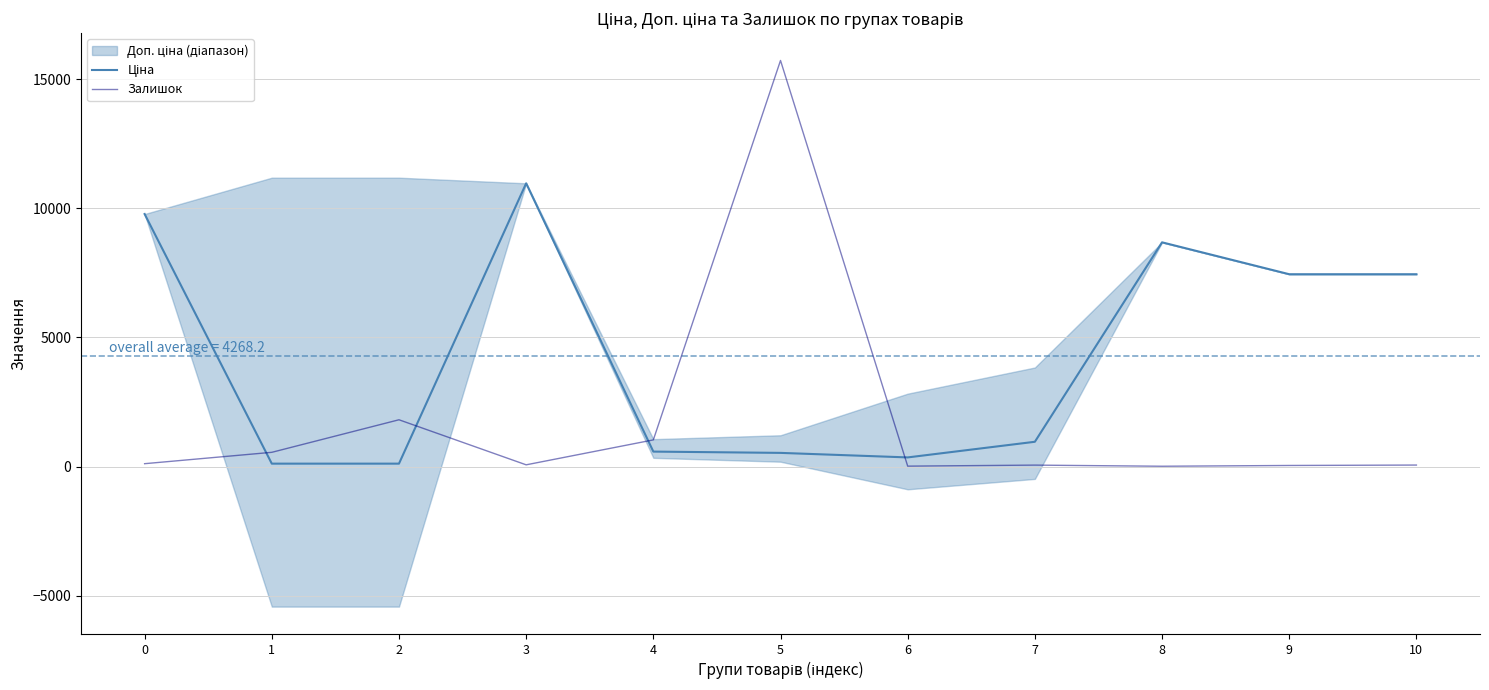

How many lines are shown in the chart?

2